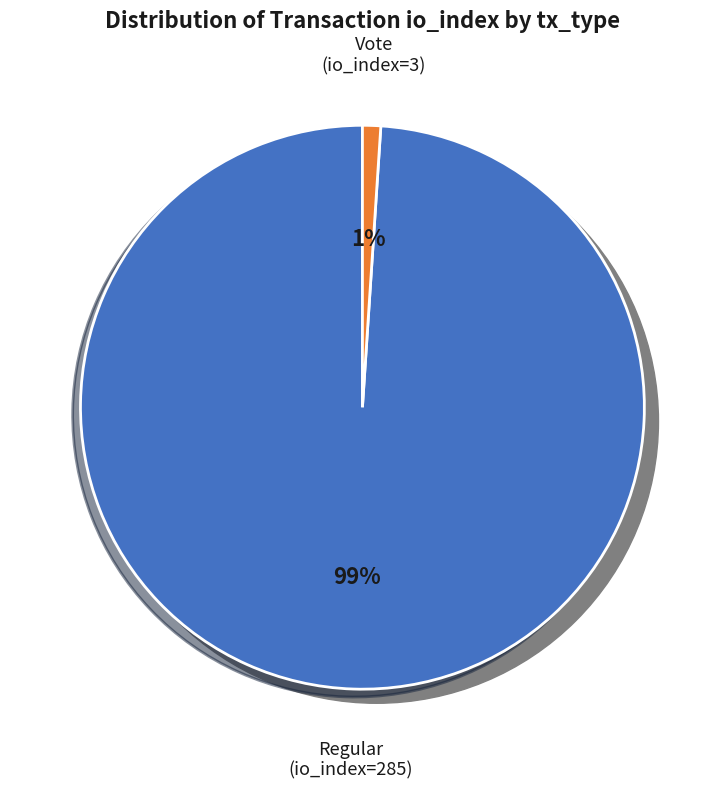

To the nearest percent, what is the difference between the largest and smallest slice percentages?

98%